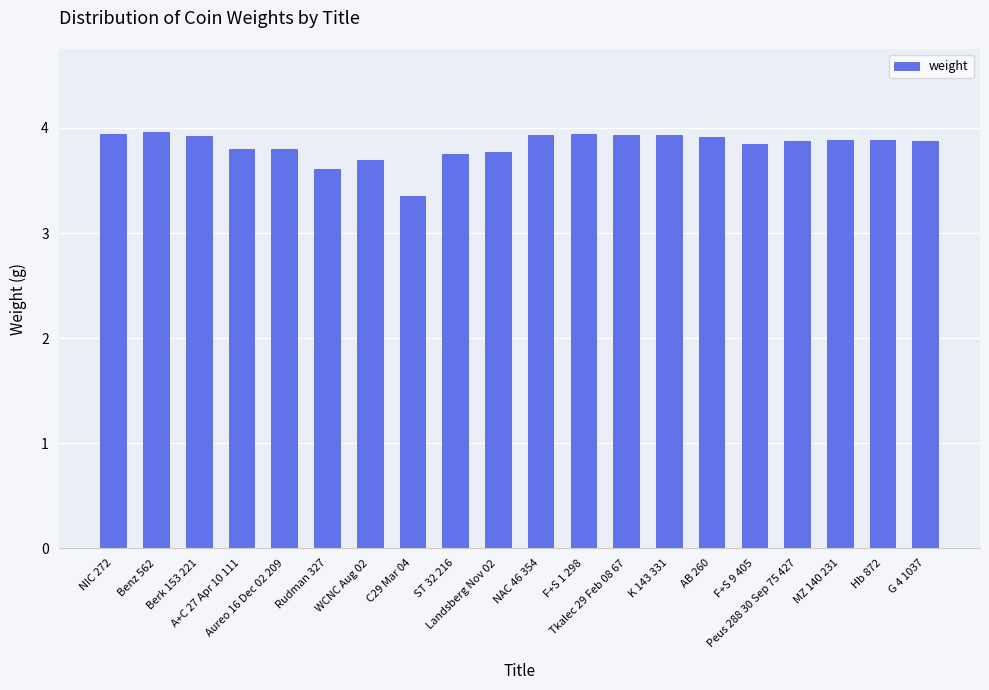

The chart shows a value of 3.9 at NAC 46 354. True or false?

True